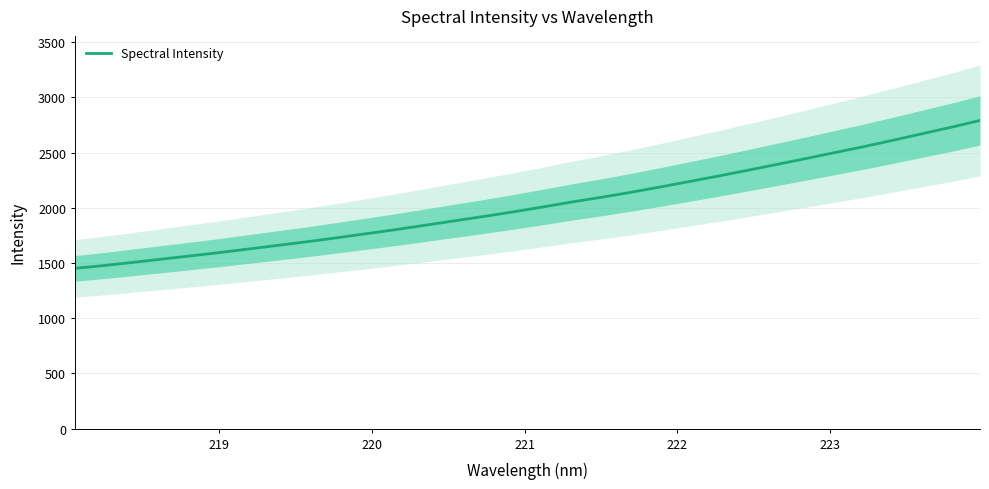

Is this an area chart (filled region under the line)?

No